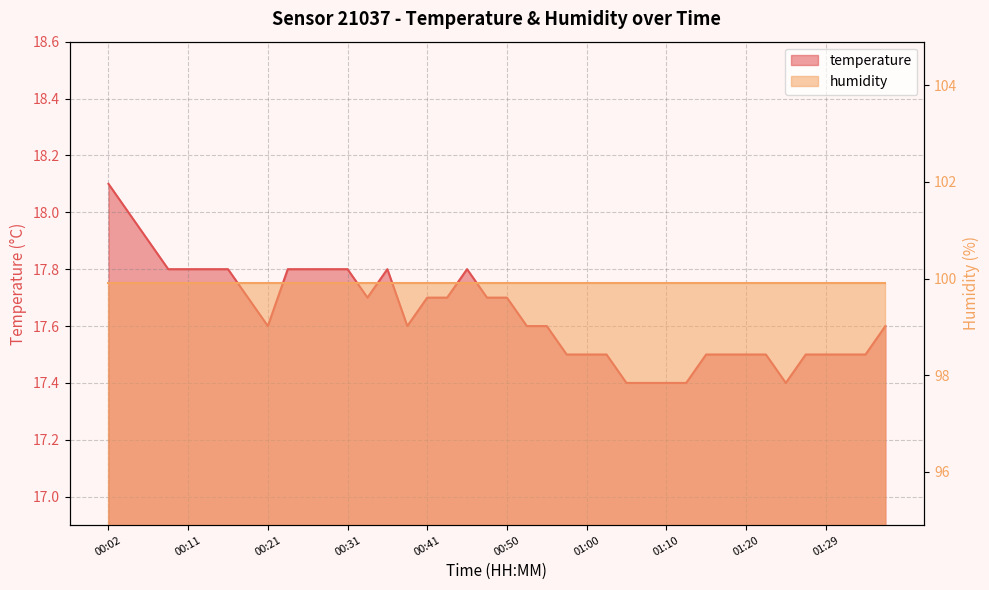

What is the minimum value shown in the chart?

17.4